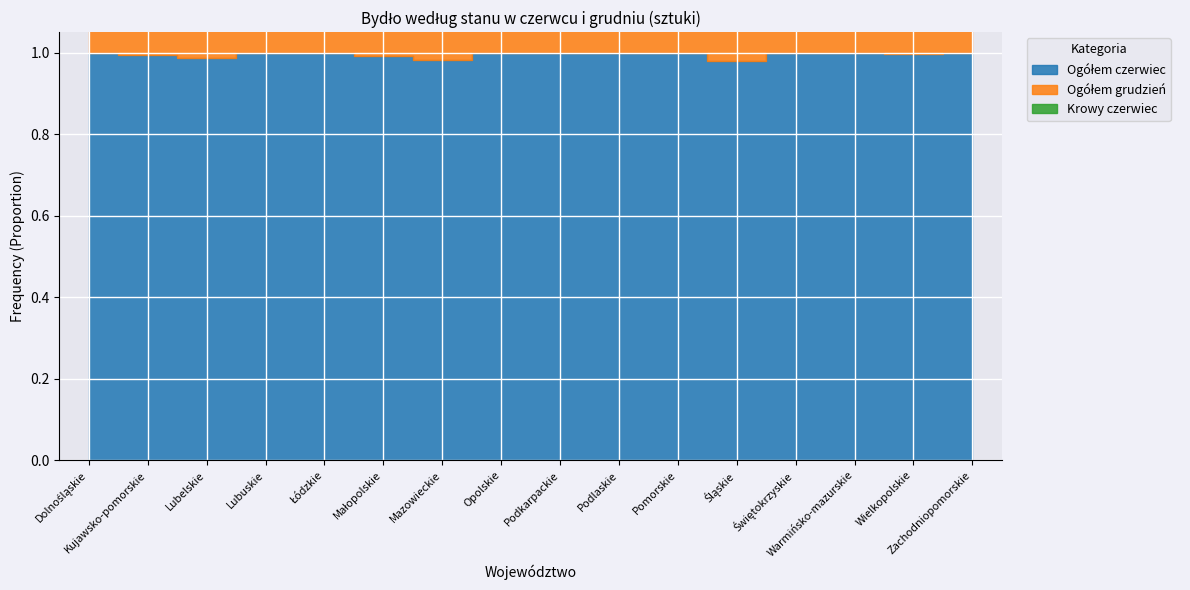

Which series changed the most between Łódzkie and Opolskie?

Ogółem czerwiec